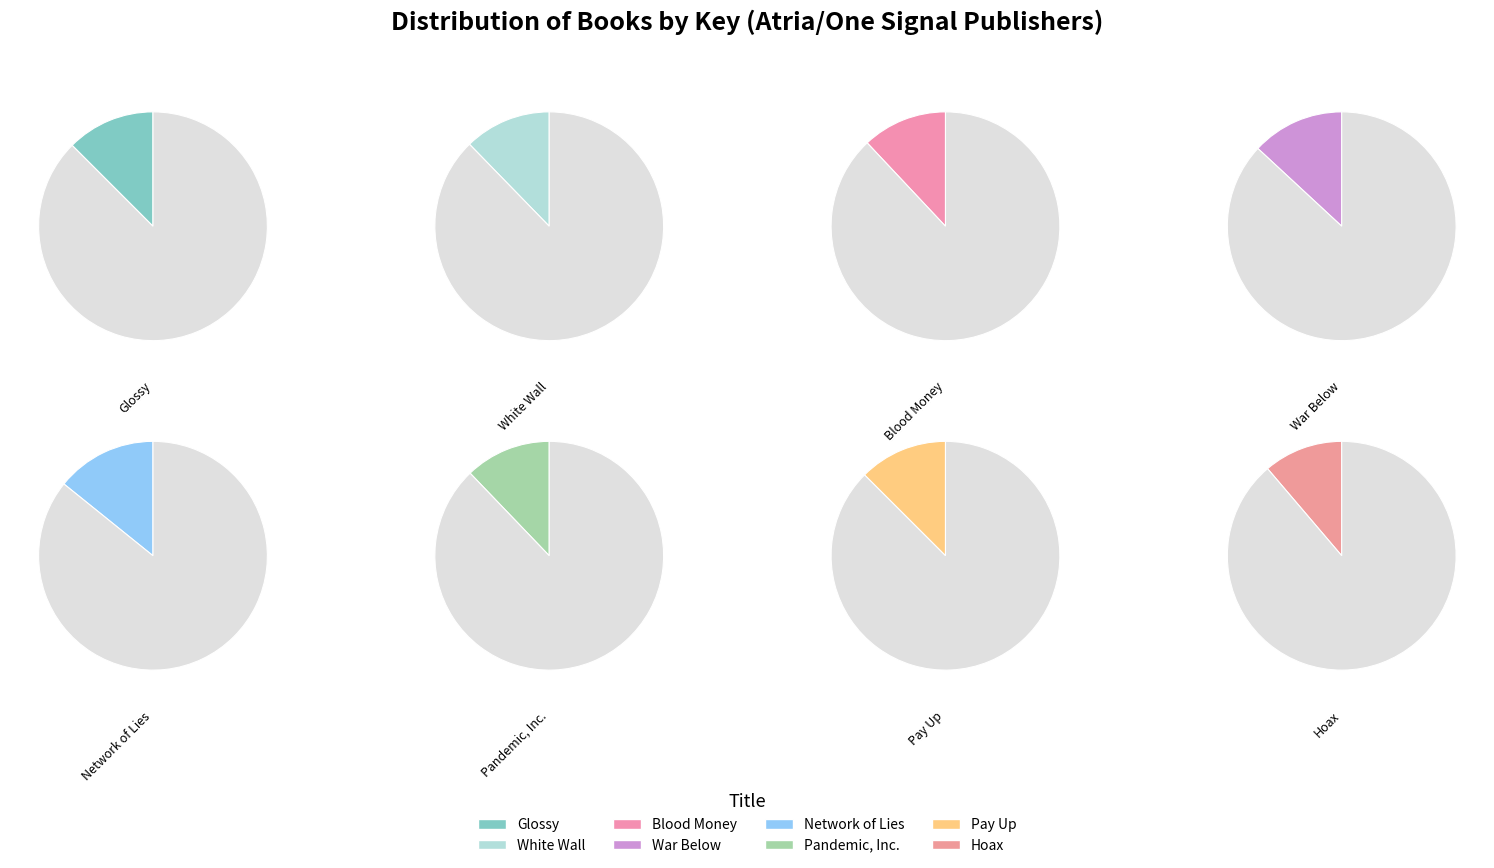

What is the largest slice in the pie chart?

Network of Lies